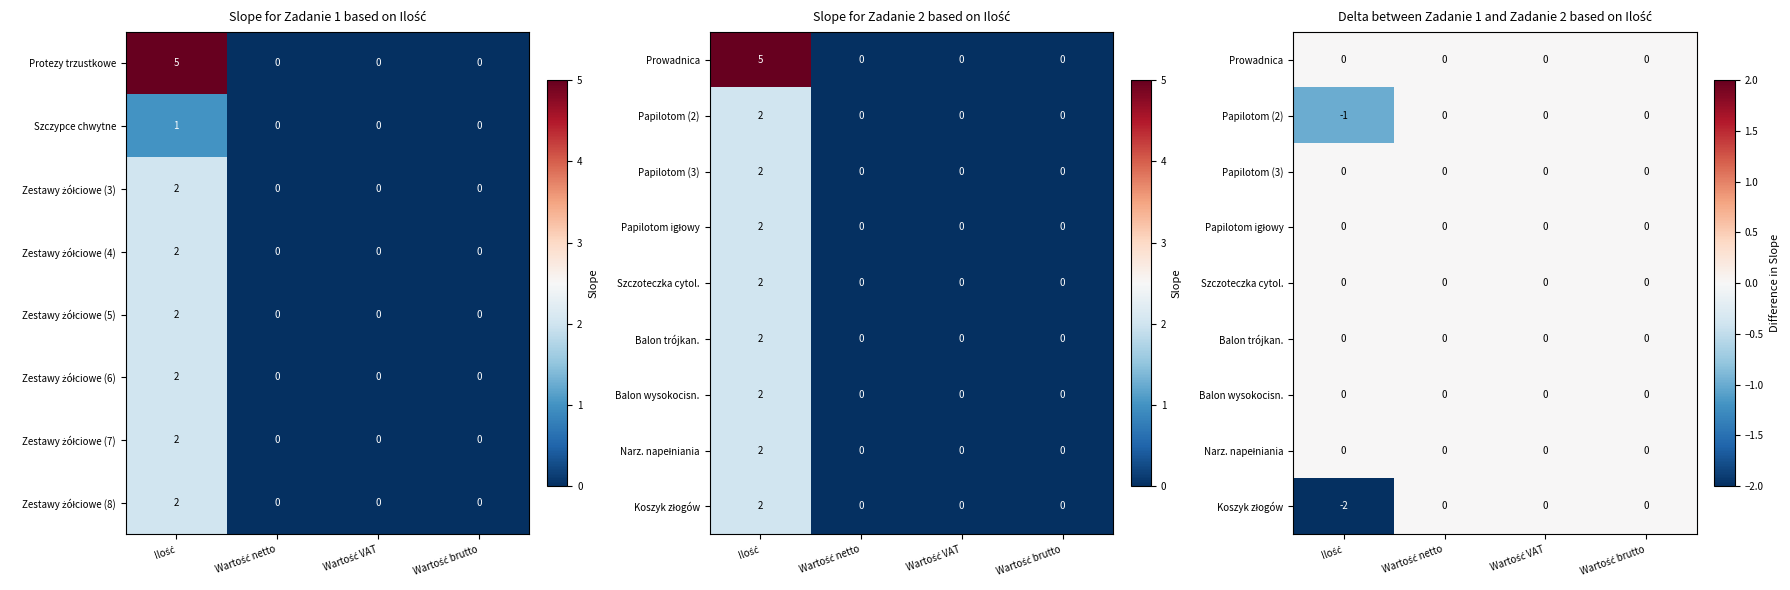

What is the total value across all series at Ilość?

-3